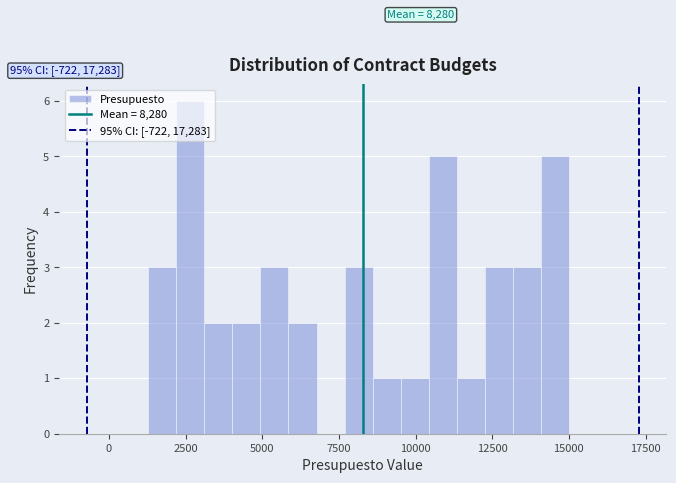

Around what value on the x-axis is the tallest bar? Give the approximate position of its centre, as read against the axis.

2500